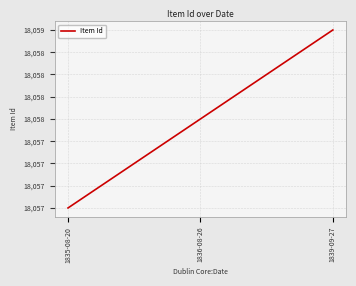

Is it true that the value at 1836-08-26 is 30984?

False